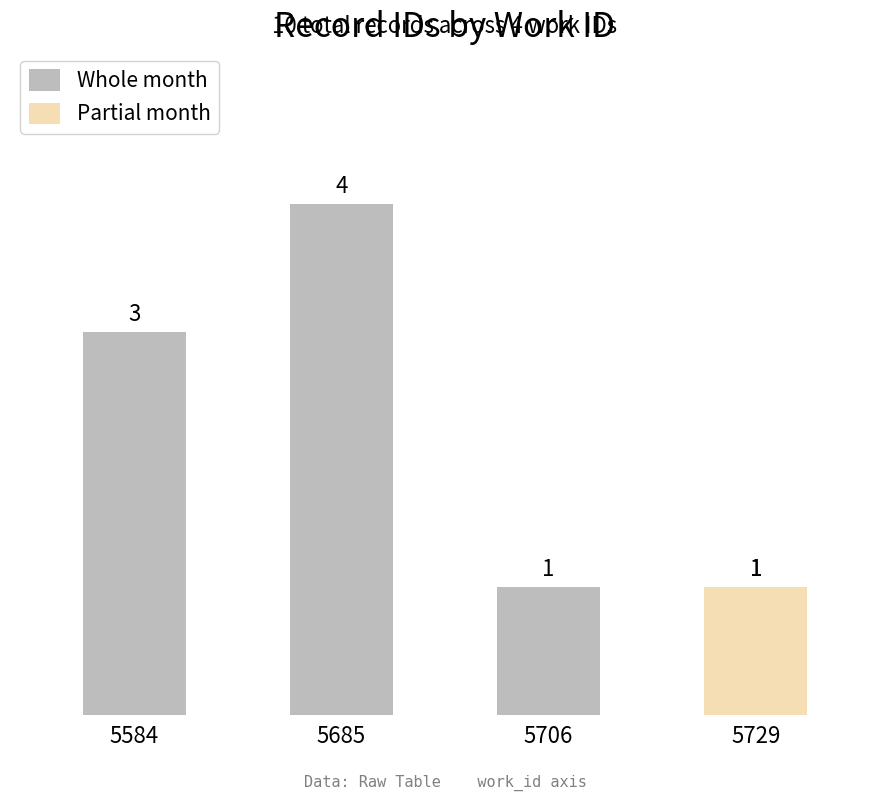

What are all the series names shown in the legend?

Whole month, Partial month